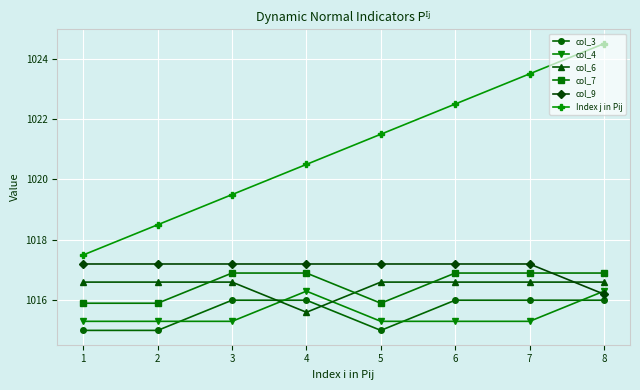

What is the total value across all series at 4?

6102.5